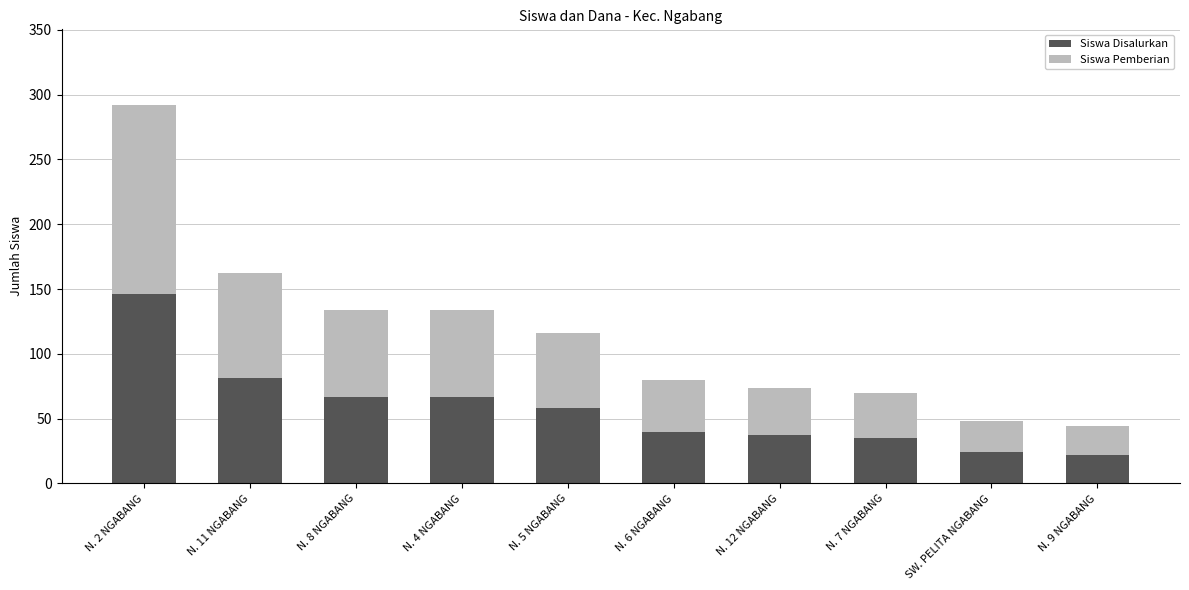

What is the minimum value for Siswa Disalurkan?

22